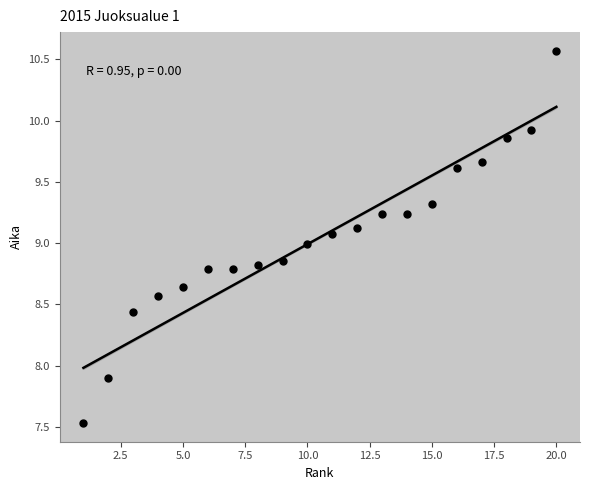

What is the range of X values (max minus min)?

19.0